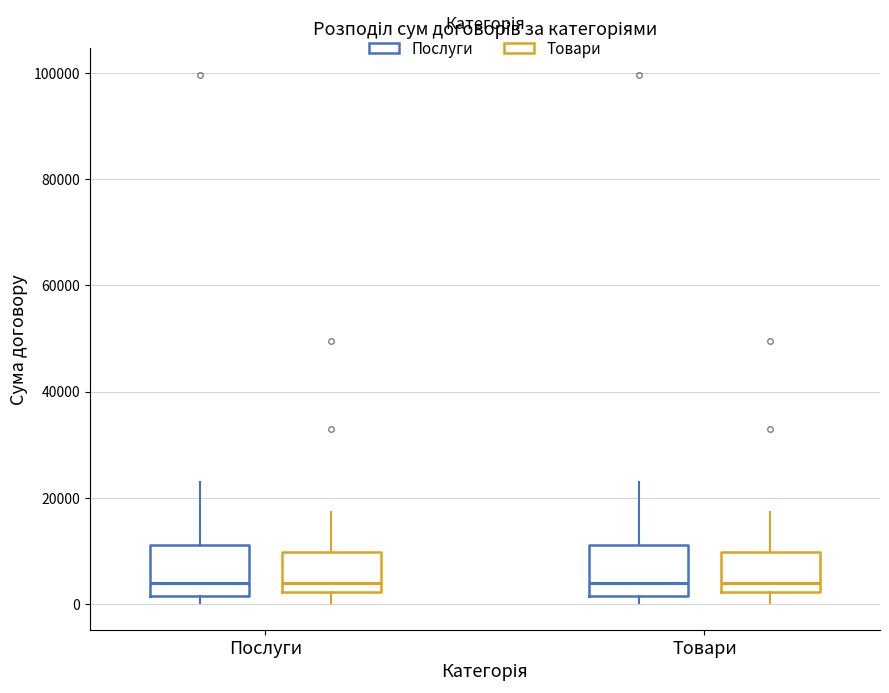

Reading left to right, read every box against the y-axis: the position of its median line, the range the box covers, and the ends of its whiskers. The values are not printed on the chart, so give them approximately, as read against the axis.

Послуги (Послуги): median 4000, box 2000 to 12000, whiskers 0 to 24000
Послуги (Товари): median 4000, box 2000 to 10000, whiskers 0 to 18000
Товари (Послуги): median 4000, box 2000 to 12000, whiskers 0 to 24000
Товари (Товари): median 4000, box 2000 to 10000, whiskers 0 to 18000